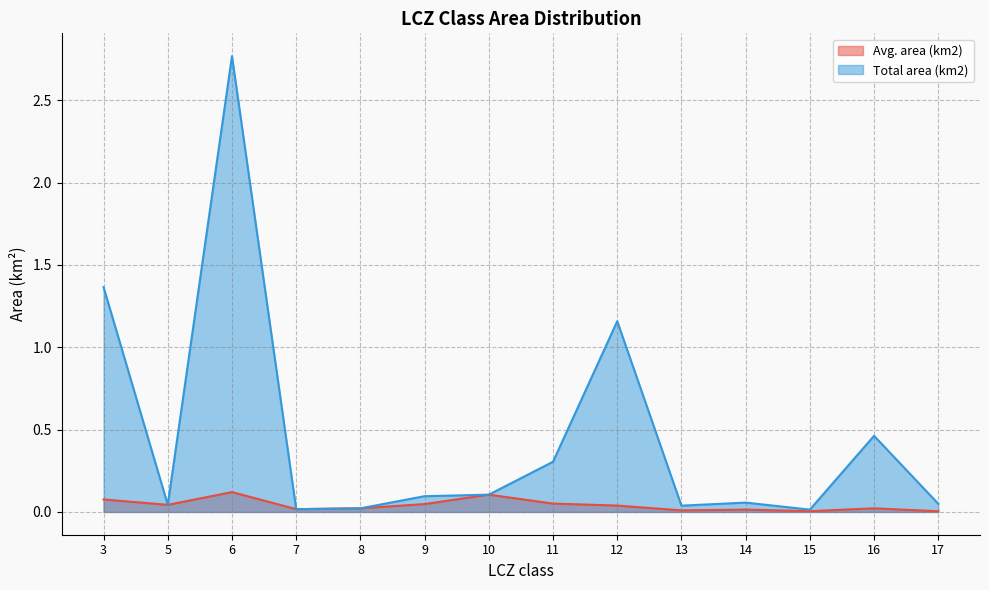

At which label is Total area (km2) closest to 1?

12